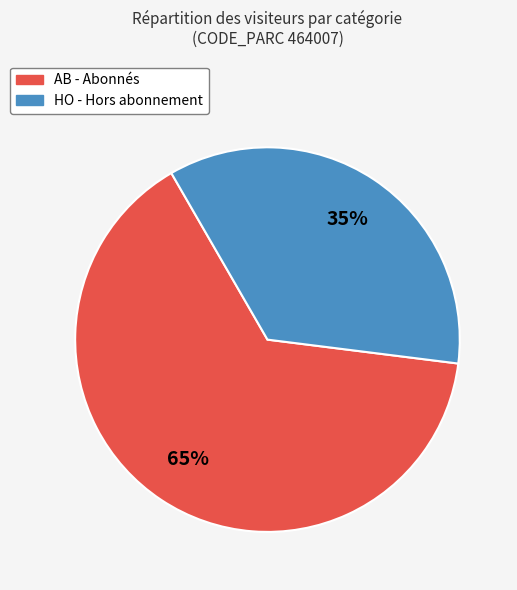

The AB slice represents 65% of the pie. True or false?

True